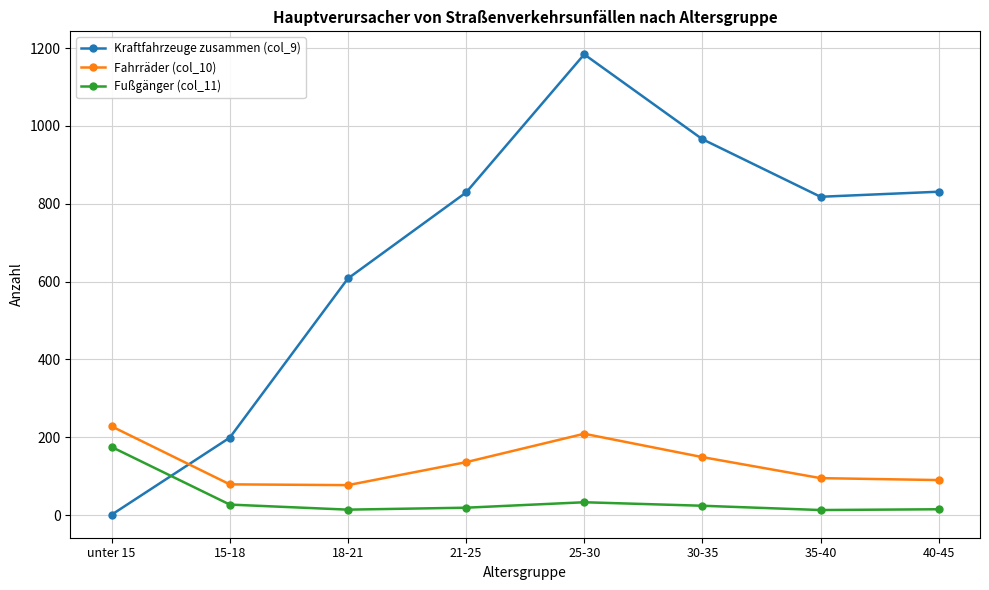

At which category does Fahrräder (col_10) reach its first local peak?

25-30